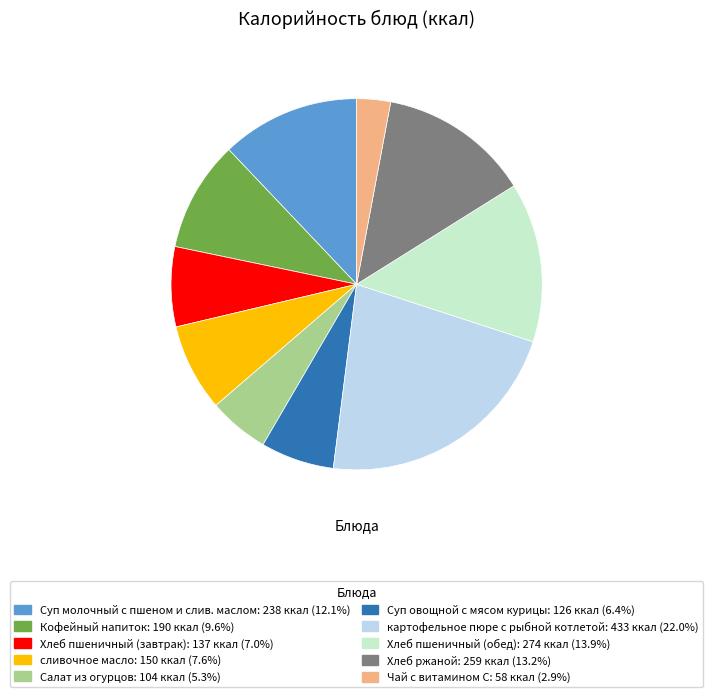

Which category has the smallest portion of the pie?

Чай с витамином С